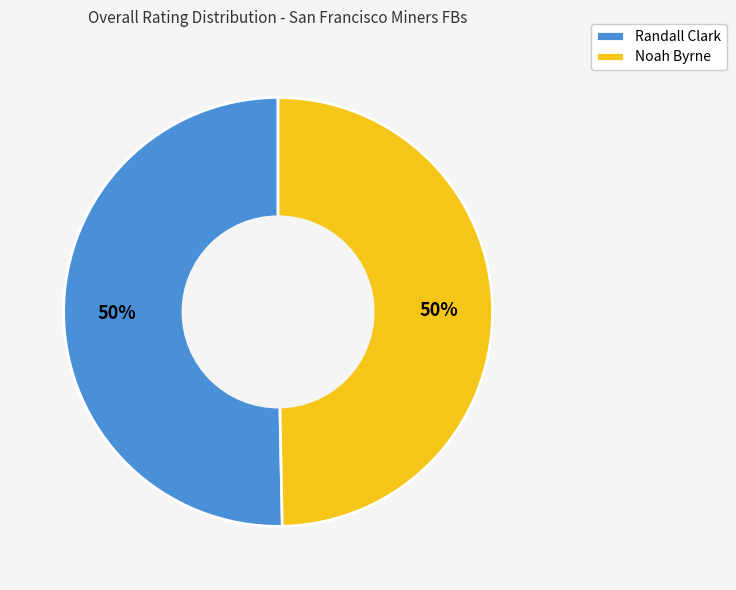

How many segments does this pie chart have?

2